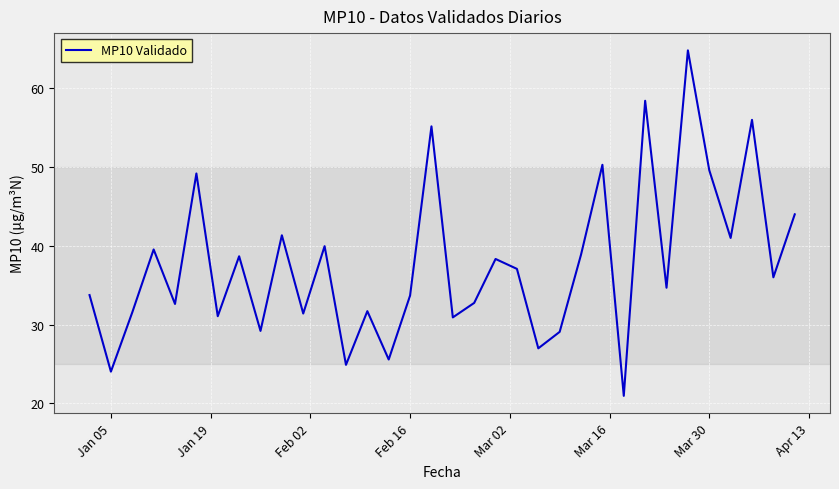

How many interior local valleys (lower than both neighbors) does the data have?

13